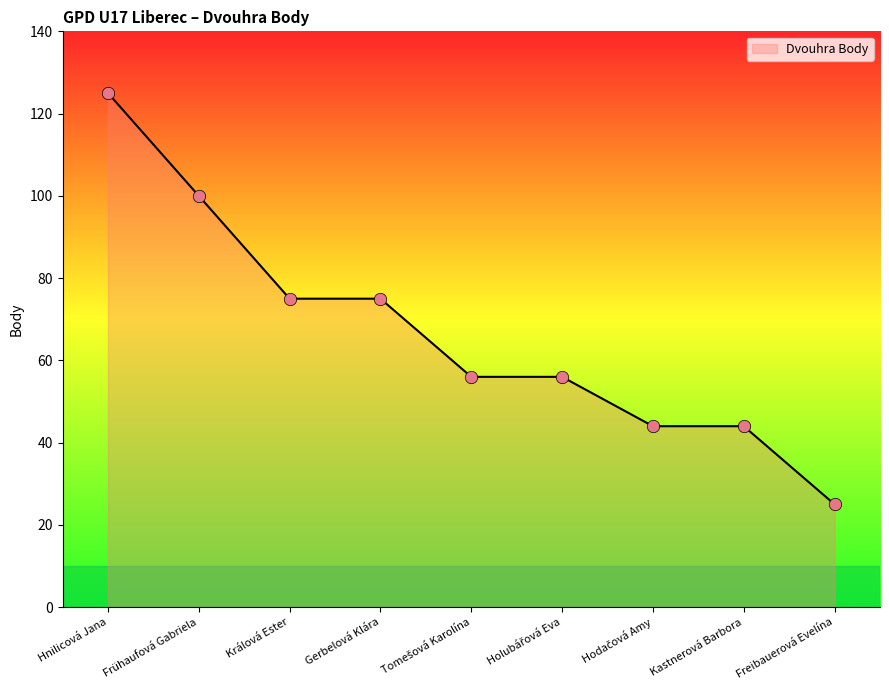

What is the ratio of the value at Králová Ester to the value at Frühaufová Gabriela?

0.8